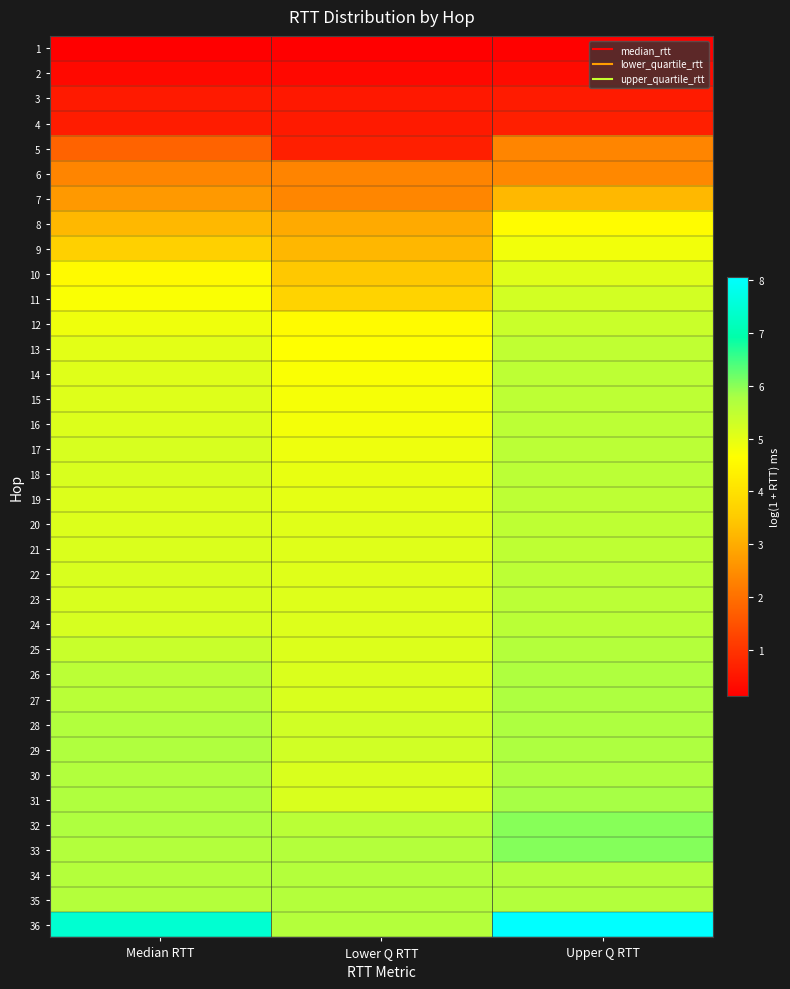

Which category has the lowest value across all series?

Lower Q RTT